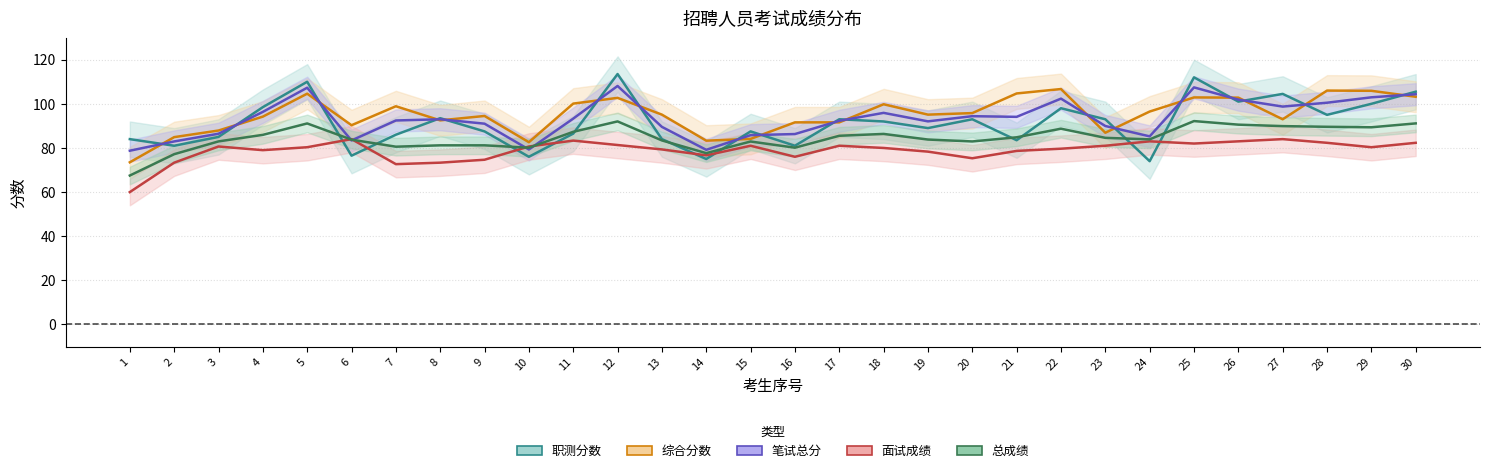

What is the minimum value for 笔试总分?

78.8